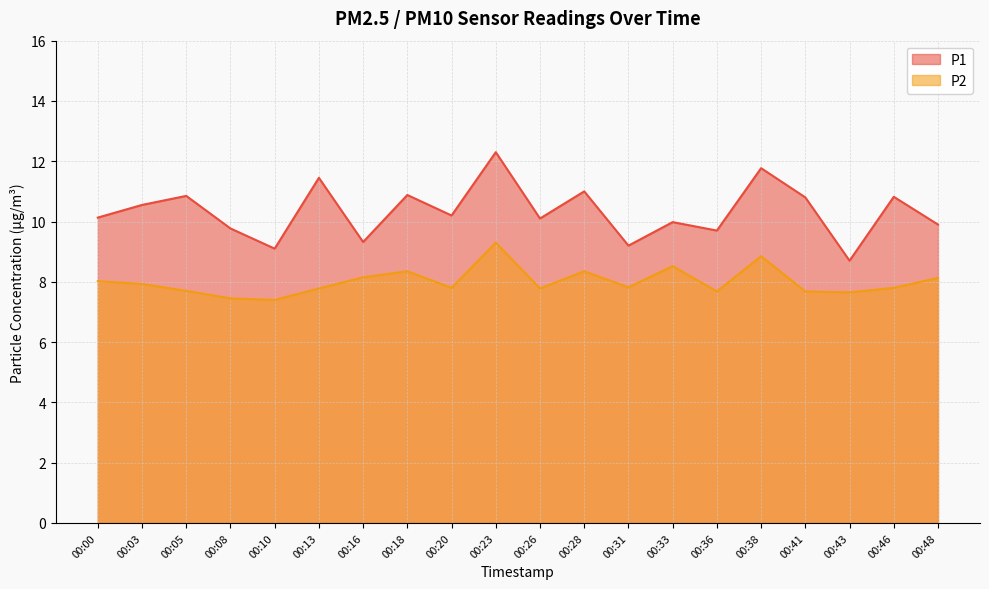

What is the sum of all P2 values?

160.1